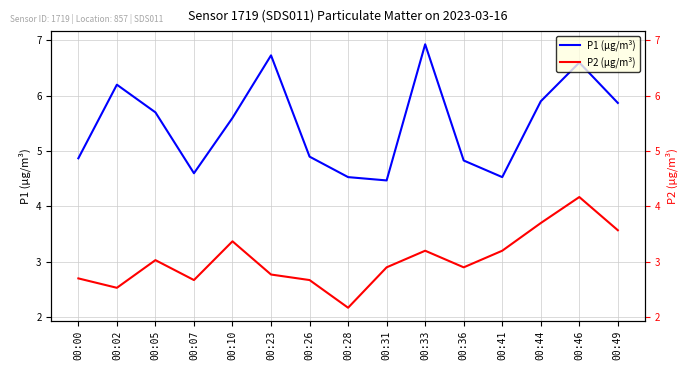

In P1 (µg/m³), how many points are lower than both neighbors (excluding endpoints)?

3